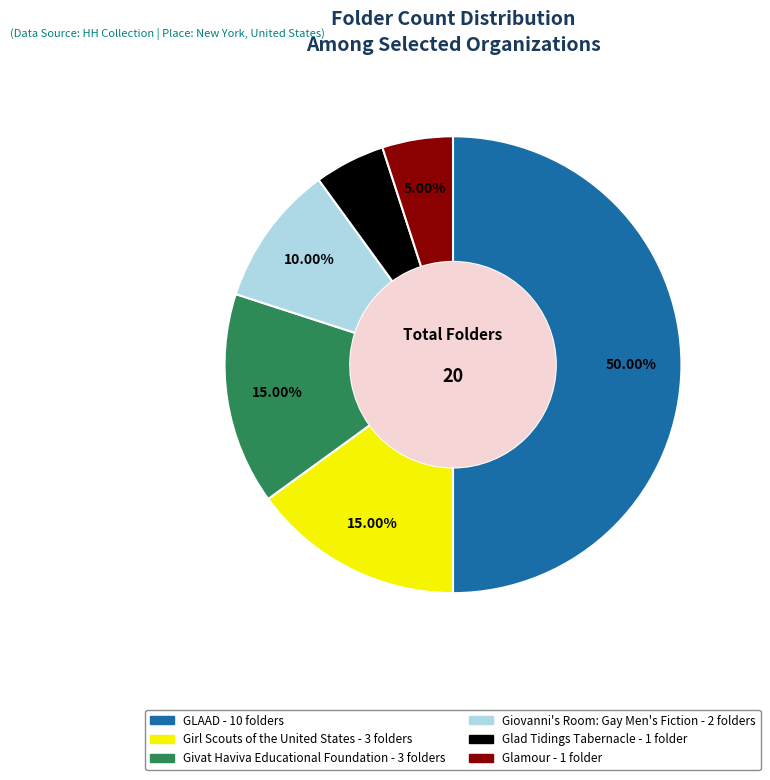

To the nearest percent, what is the average slice percentage?

17%